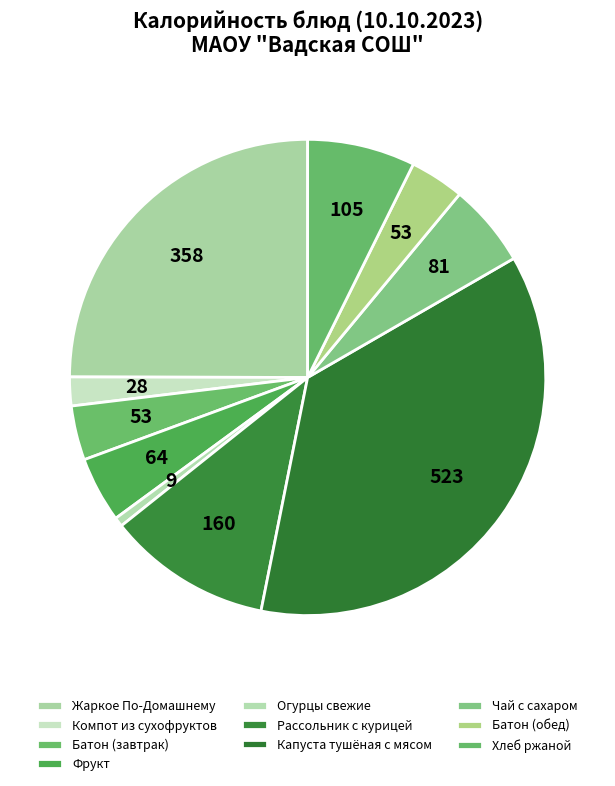

The Компот из сухофруктов slice represents 1% of the pie. True or false?

False